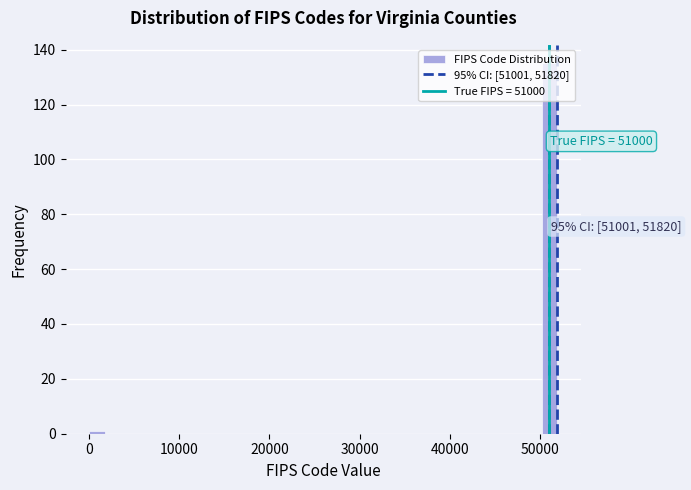

Read against the x-axis, roughly where is the centre of the tallest bar?

51000